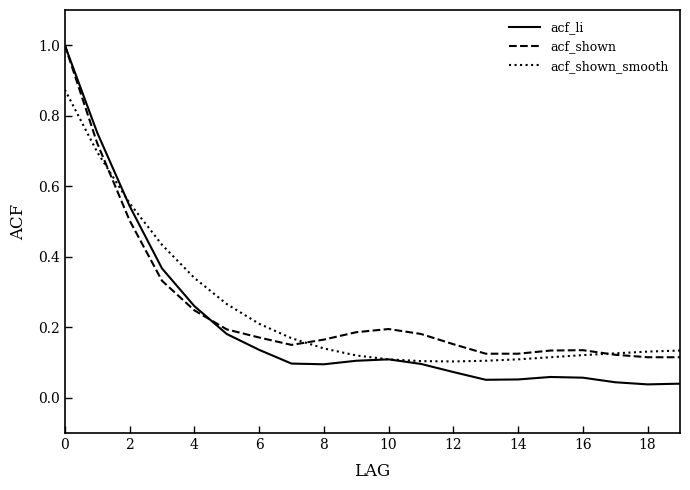

True or false: acf_shown_smooth and acf_li cross at least once.

True